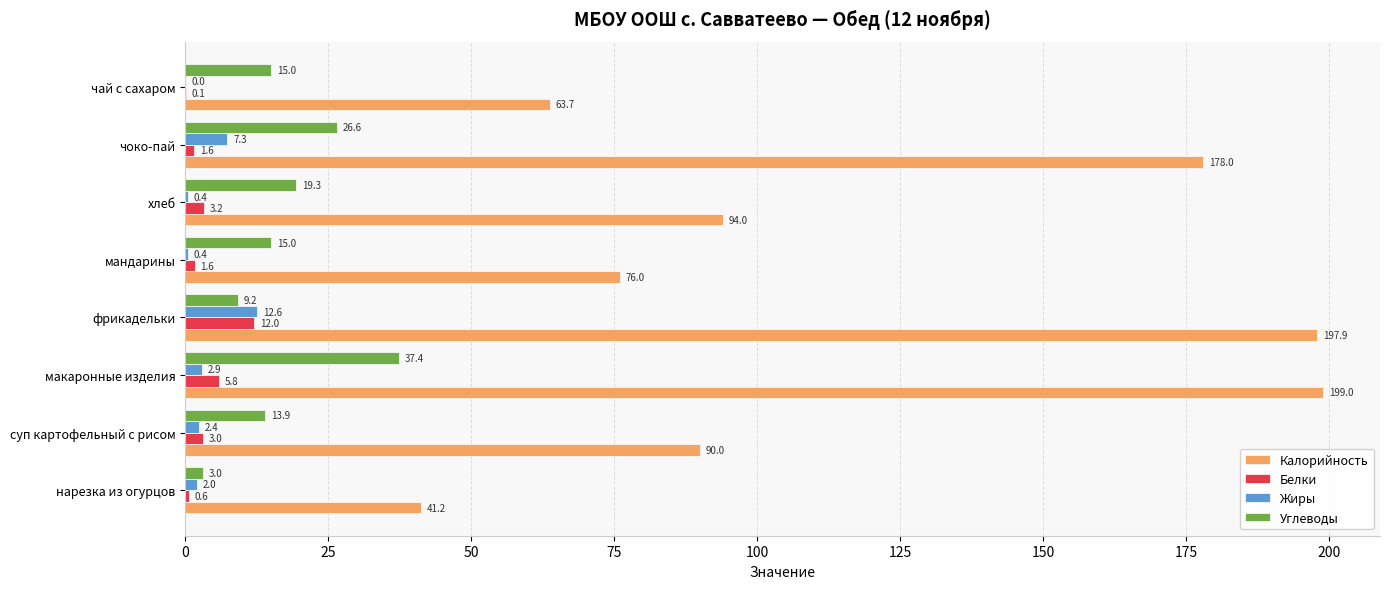

What is the sum of all Белки values?

27.9